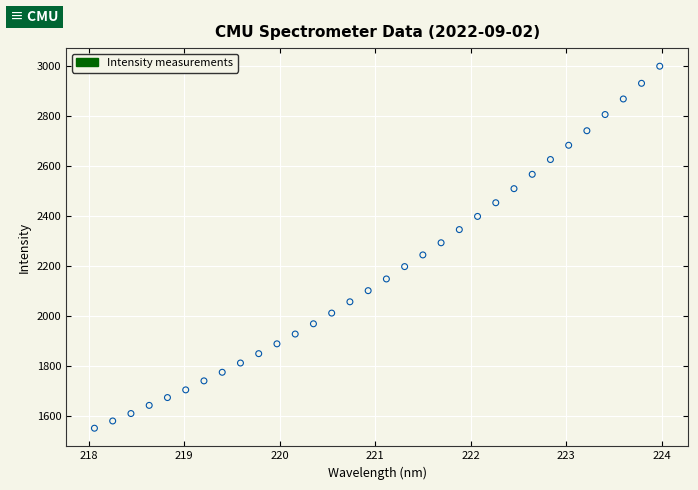

What is the range of Y values (max minus min)?

1446.4